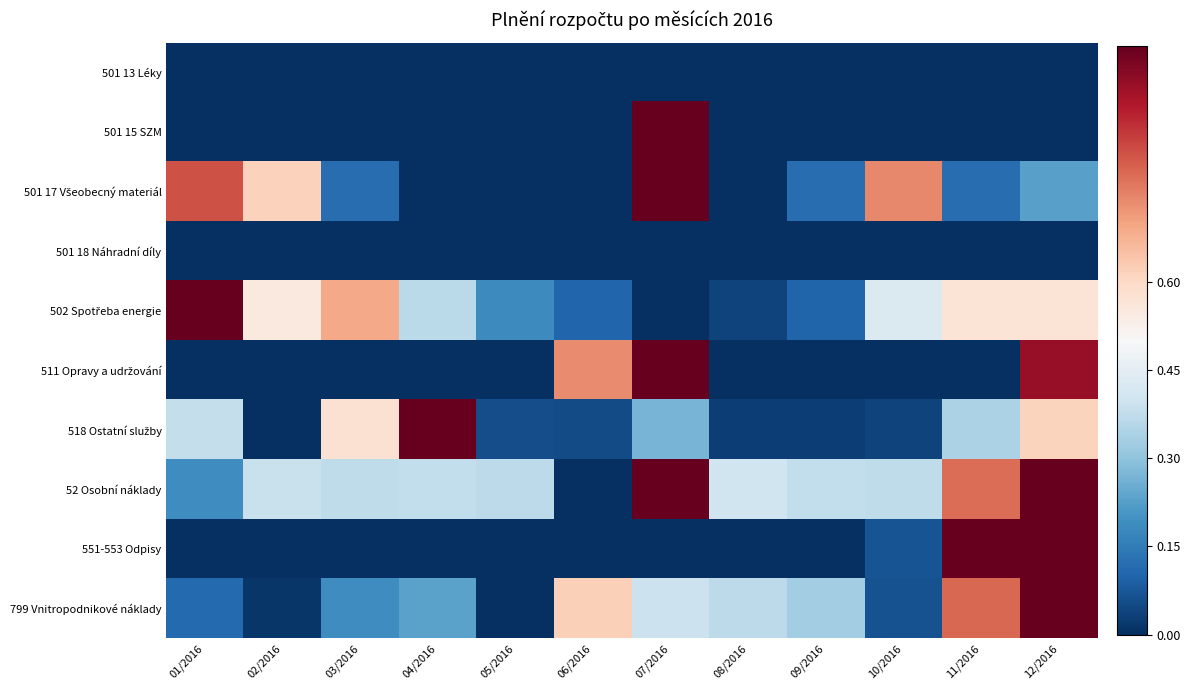

How many categories are shown in the chart?

12